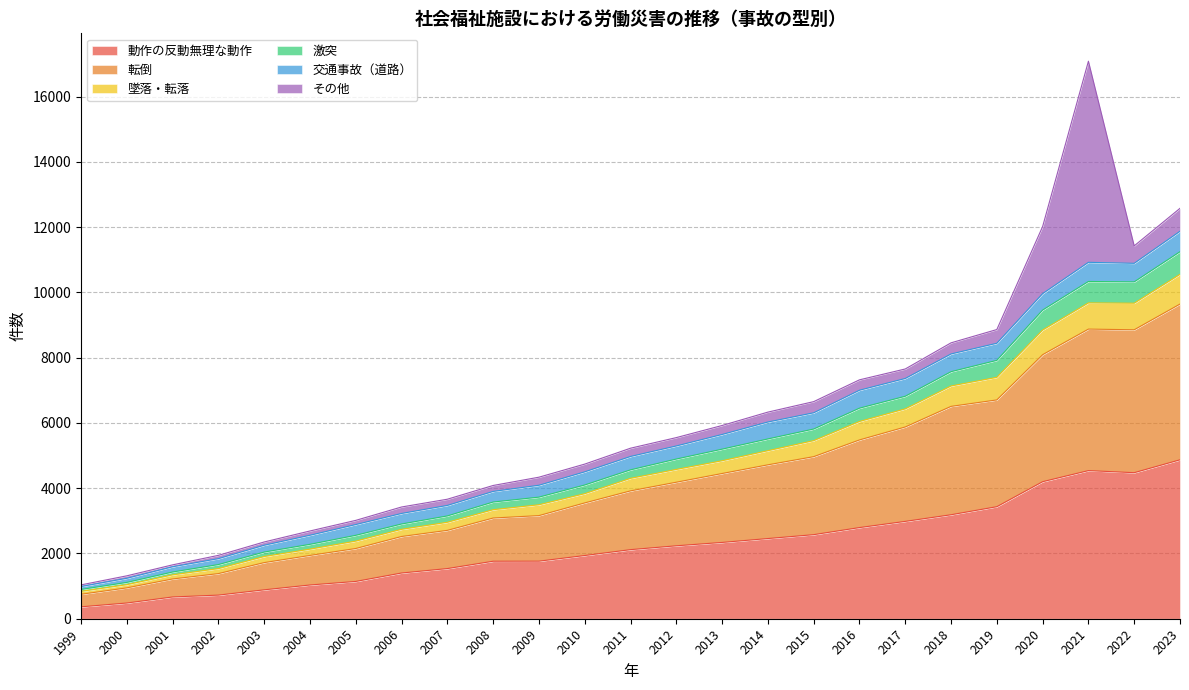

How many interior local peaks does the 激突 series have?

1